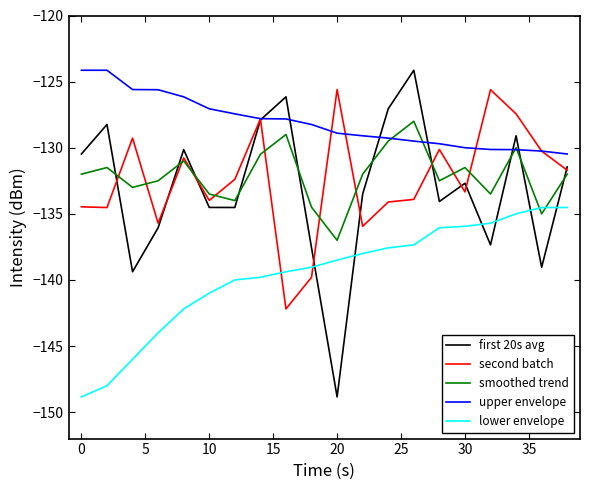

How many lines are shown in the chart?

5